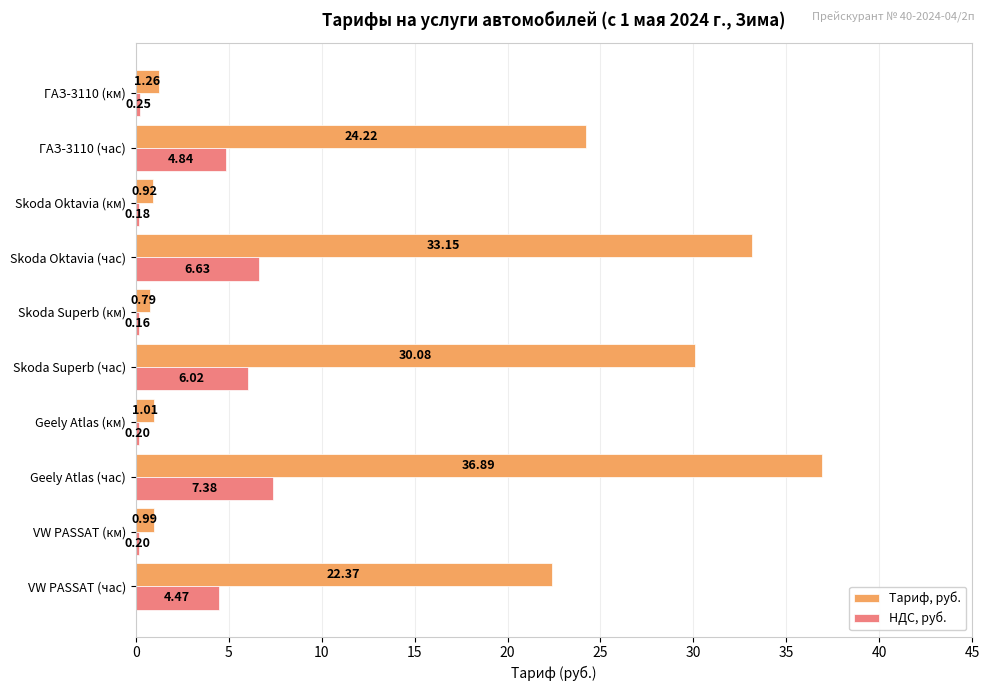

What is the sum of all Тариф, руб. values?

151.7